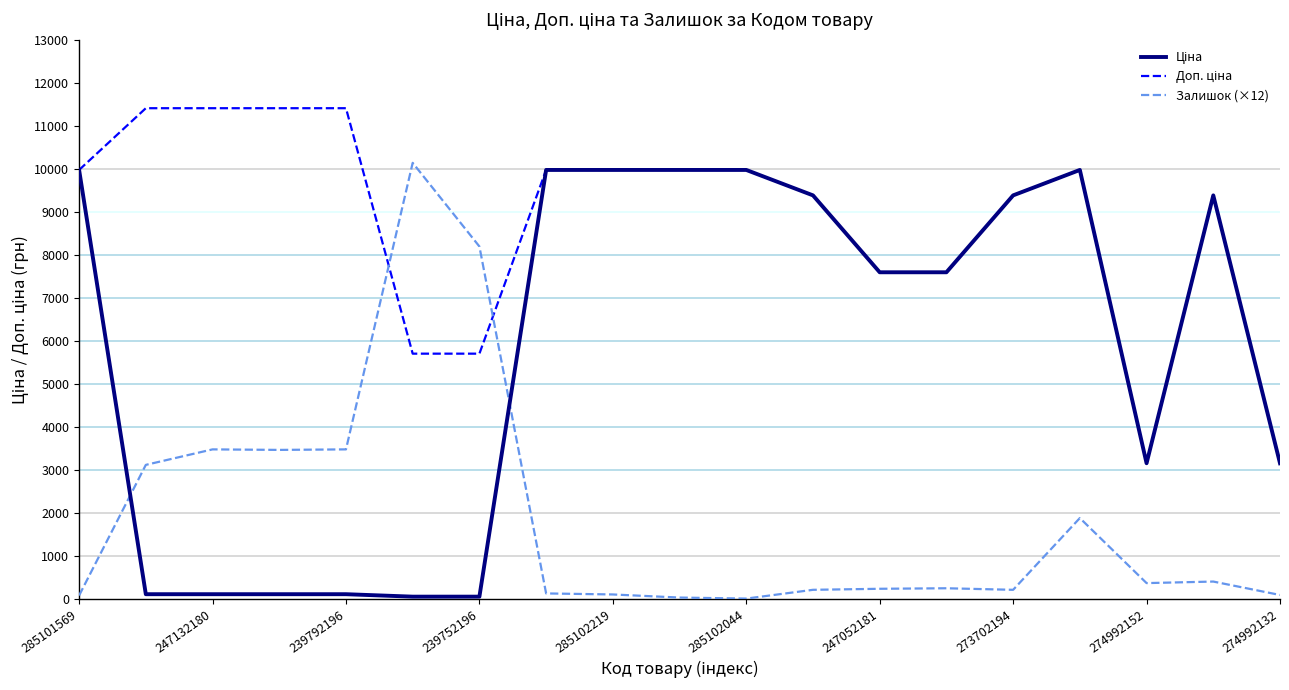

What is the greatest value displayed?

11410.0